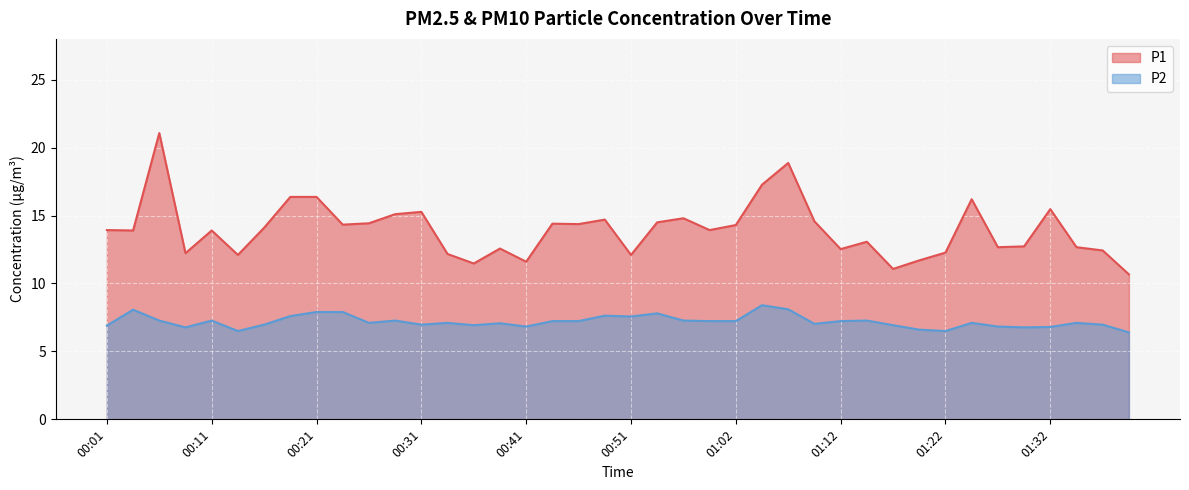

True or false: P1 and P2 cross at least once.

False